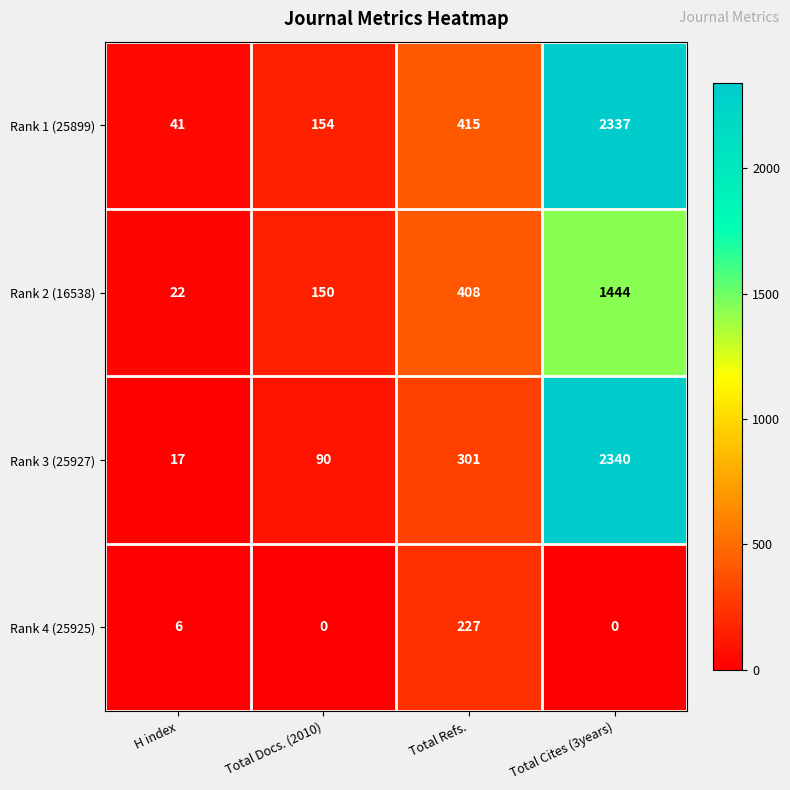

What is the difference between the Rank 4 (25925) values at Total Refs. and Total Cites (3years)?

227